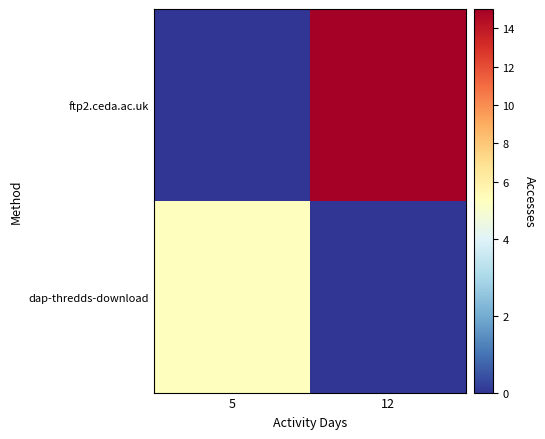

Reading right to left, transcribe all the data shown in this chart.

ftp2.ceda.ac.uk: 12=15	5=0
dap-thredds-download: 12=0	5=5